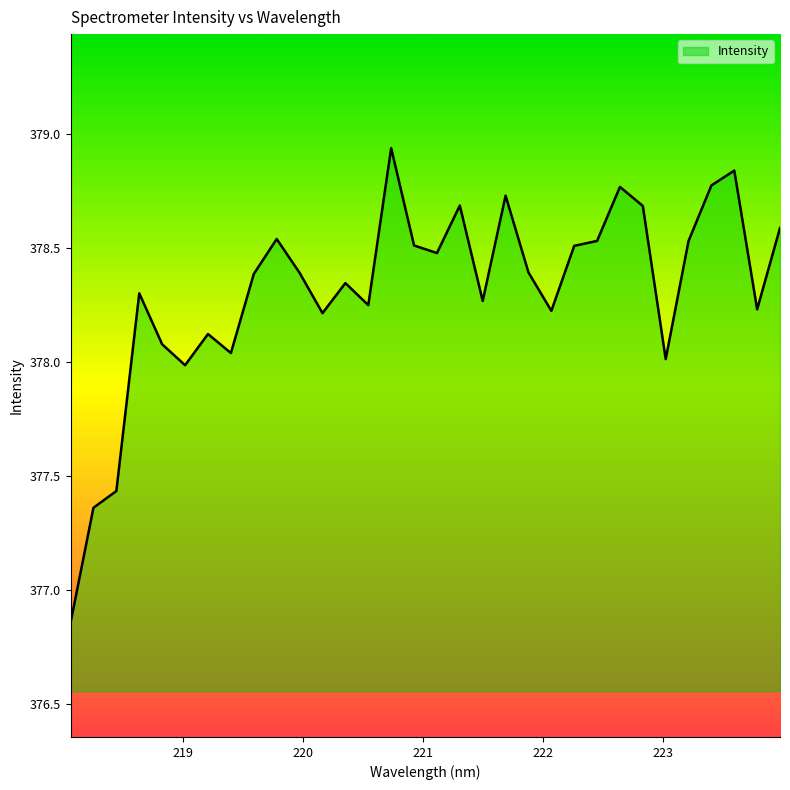

What is the difference between the maximum and minimum values?

2.1